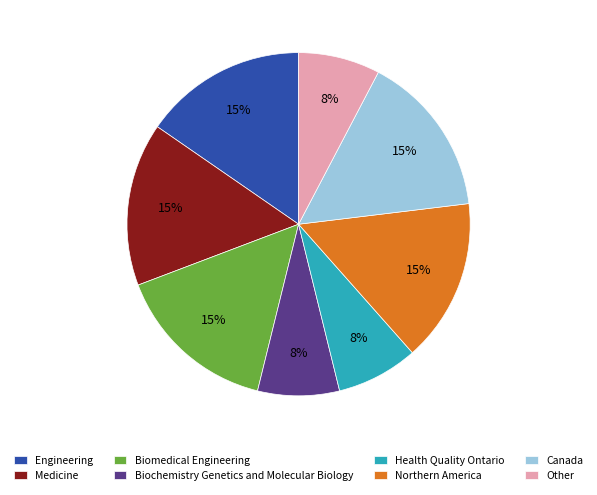

Between Biochemistry Genetics and Molecular Biology and Northern America, which is larger?

Northern America